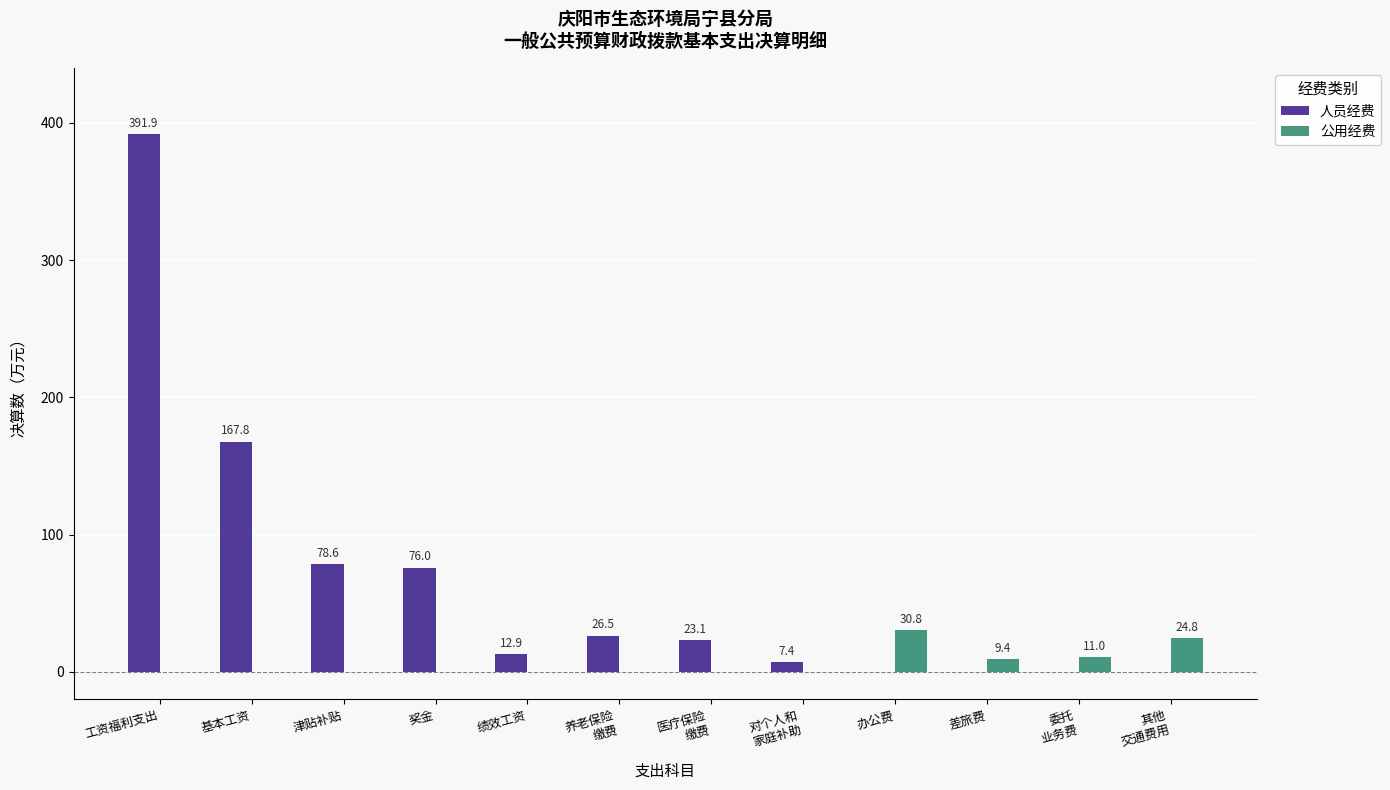

At which label is 人员经费 closest to 195?

基本工资